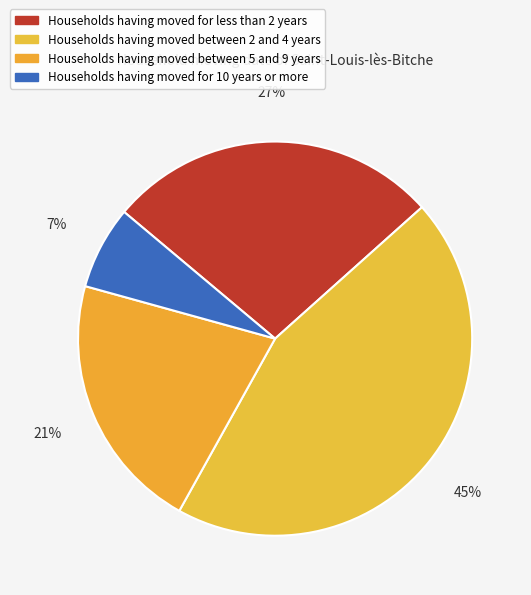

Is there a majority slice in this chart?

No